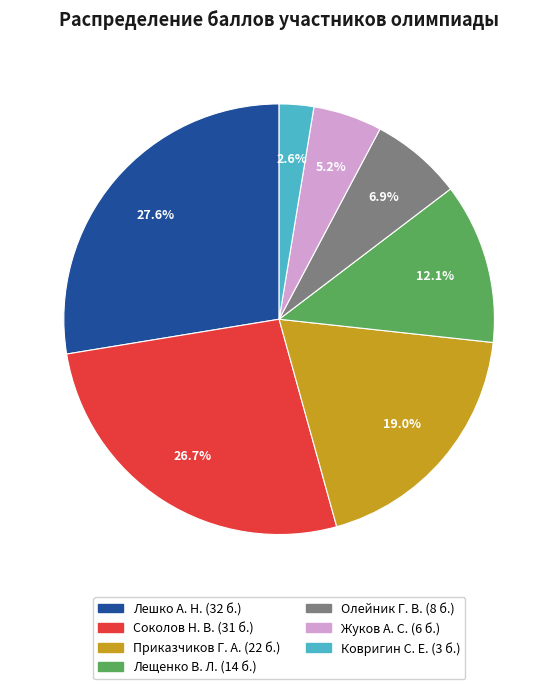

Is there a majority slice in this chart?

No